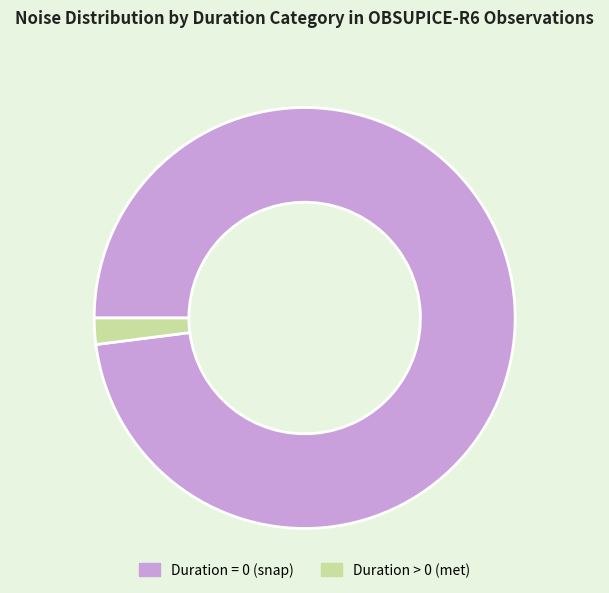

Rank the categories by value from lowest to highest.

Duration > 0 (met), Duration = 0 (snap)